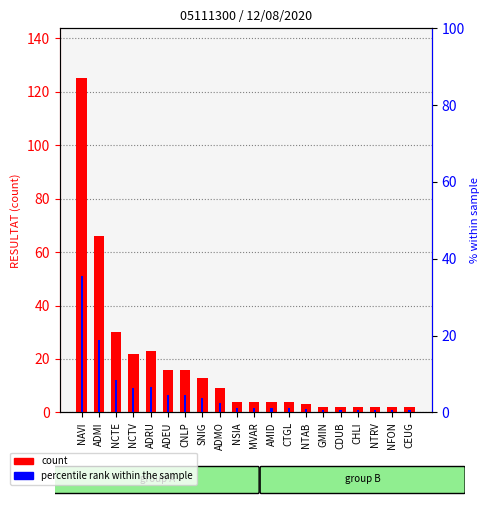

Which series has the largest total across all categories?

count